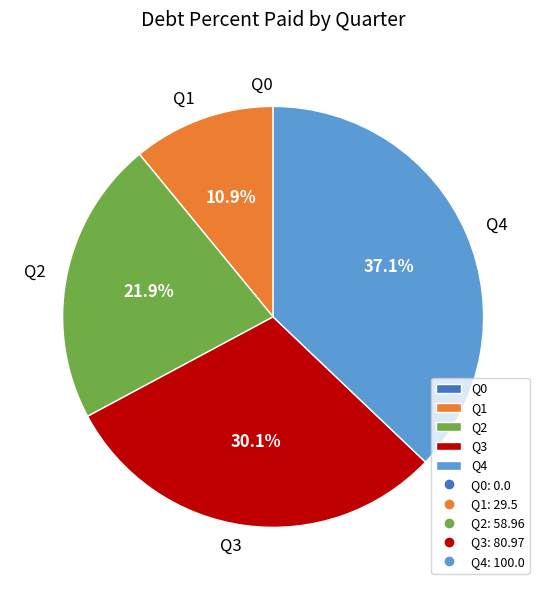

Is there any slice that represents more than half of the pie?

No